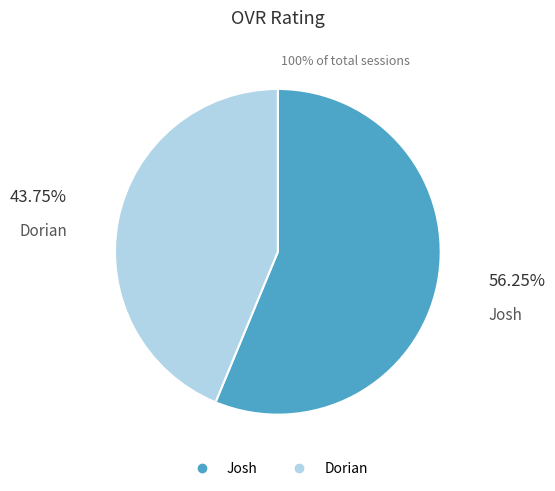

To the nearest percent, what percentage of the pie is Josh?

56%